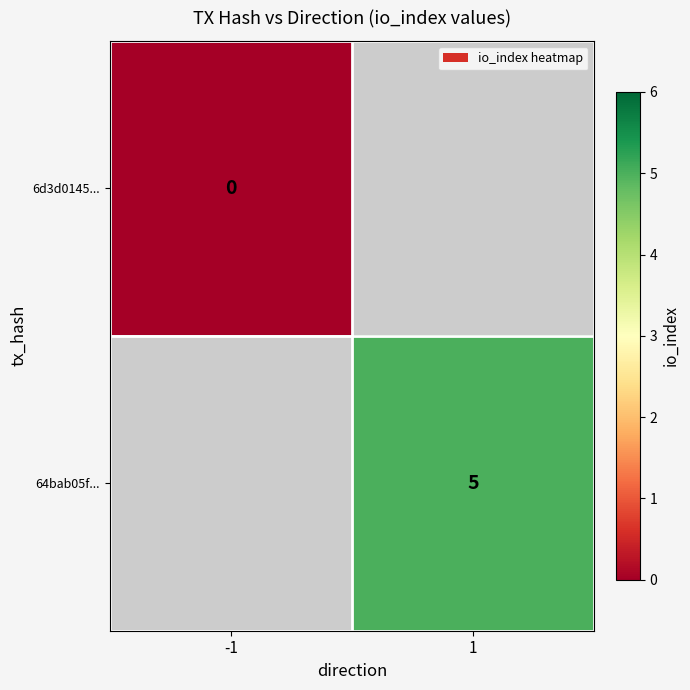

True or false: 64bab05f... has a value of 5 at 1.

True